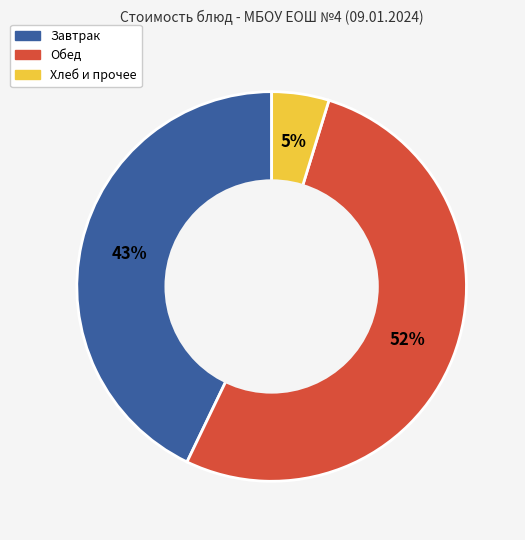

To the nearest percent, what is the average slice percentage?

33%